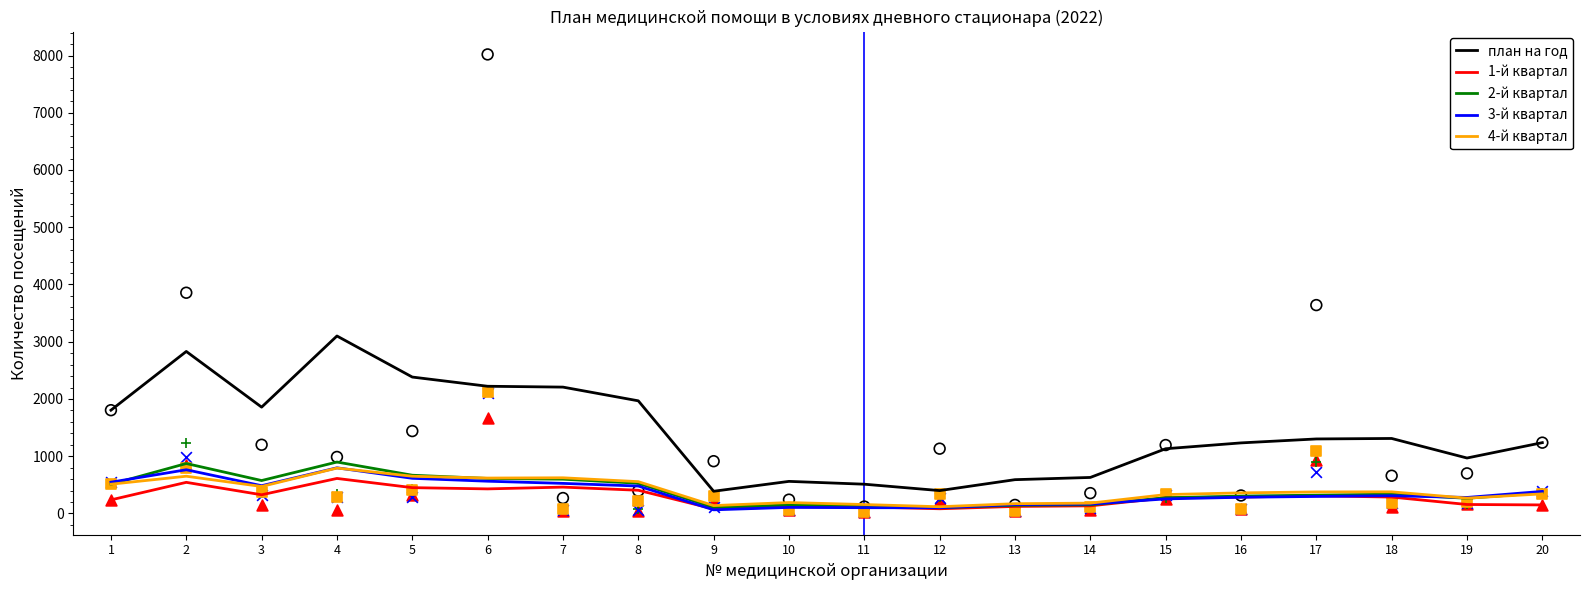

Which series has the largest Y range (max minus min)?

план на год